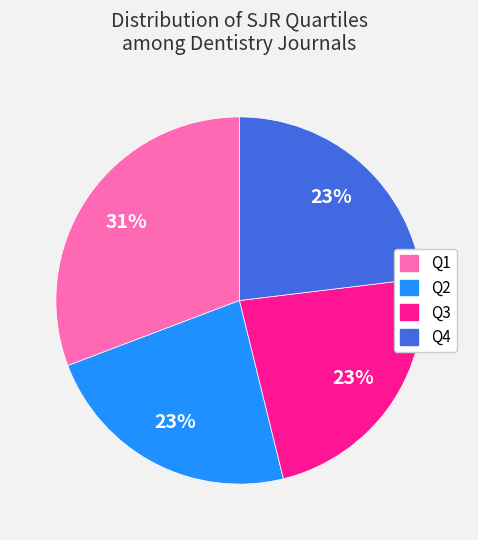

Does any single category account for the majority?

No